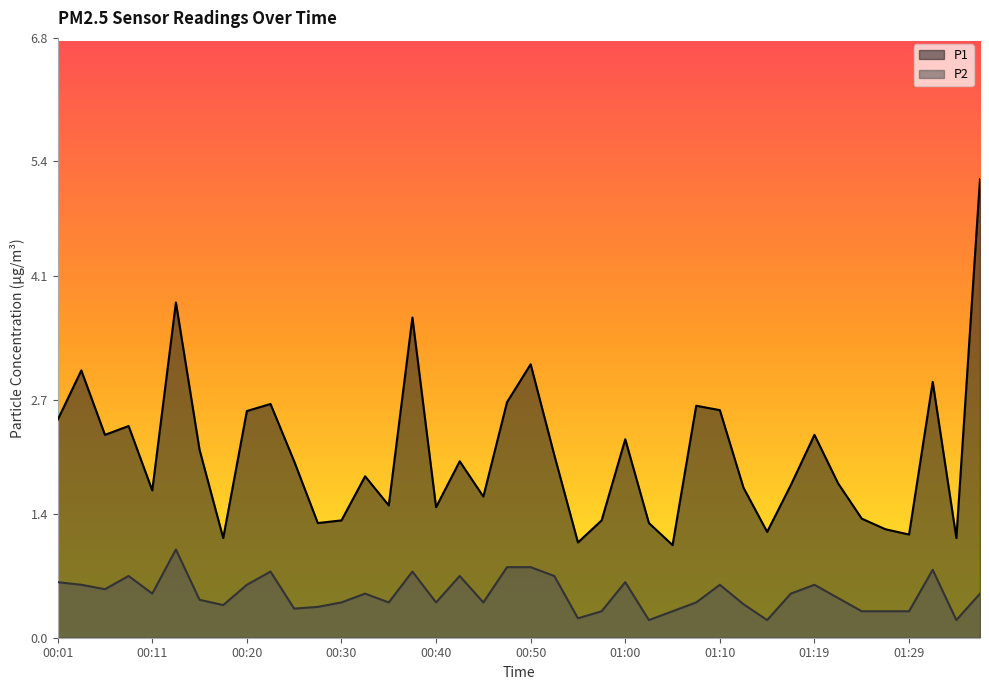

What is the value of the P2 point at the 29th from the left?

0.6